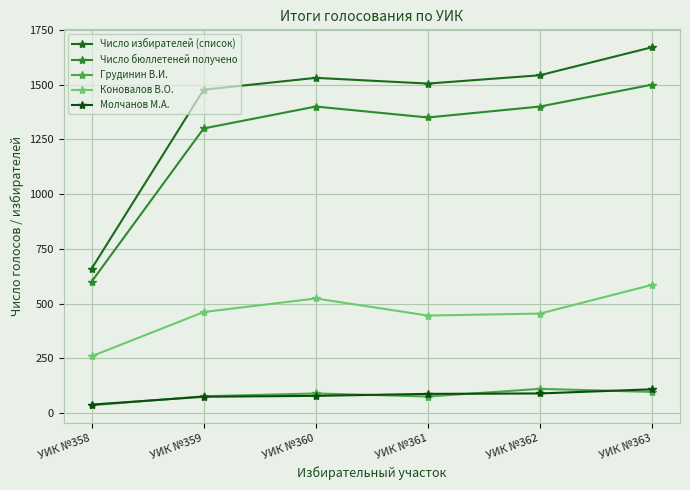

At УИК №359, list the series in order from largest to smallest.

Число избирателей (список), Число бюллетеней получено, Коновалов В.О., Грудинин В.И., Молчанов М.А.